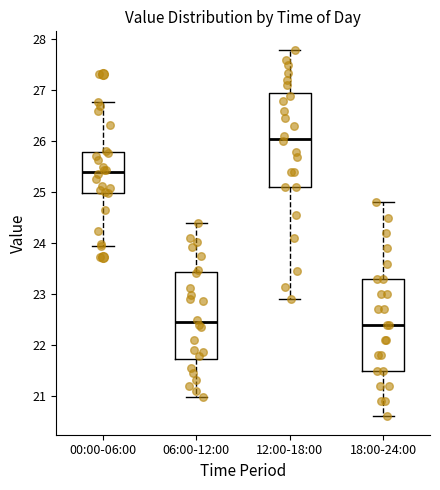

Reading left to right, read every box against the y-axis: the position of its median line, the range the box covers, and the ends of its whiskers. The values are not printed on the chart, so give them approximately, as read against the axis.

00:00-06:00: median 25.4, box 25.0 to 25.8, whiskers 24.0 to 26.8
06:00-12:00: median 22.5, box 21.7 to 23.4, whiskers 21.0 to 24.4
12:00-18:00: median 26.1, box 25.1 to 27.0, whiskers 22.9 to 27.8
18:00-24:00: median 22.4, box 21.5 to 23.3, whiskers 20.6 to 24.8